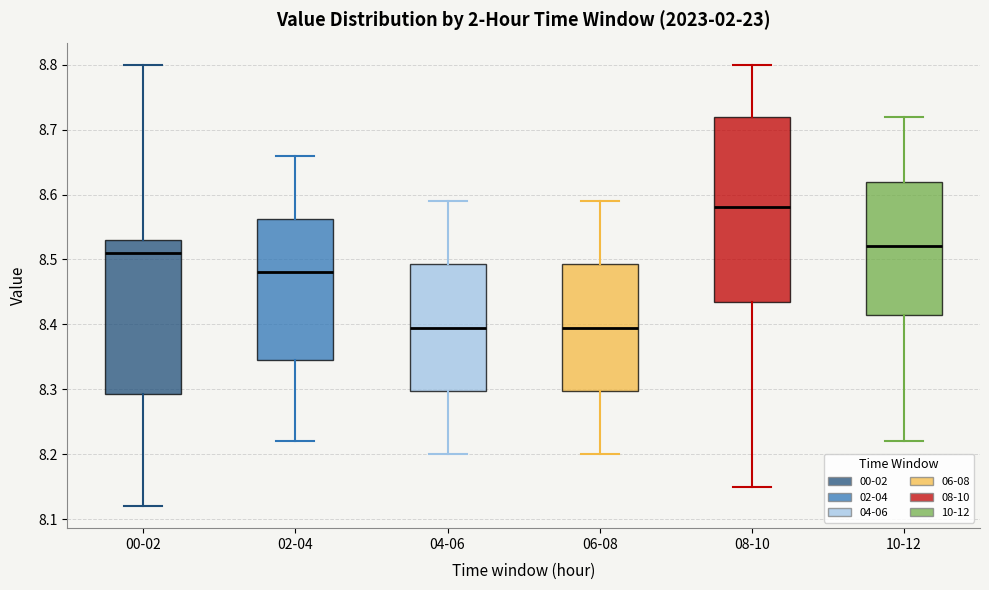

Reading left to right, read every box against the y-axis: the position of its median line, the range the box covers, and the ends of its whiskers. The values are not printed on the chart, so give them approximately, as read against the axis.

00-02: median 8.51, box 8.29 to 8.53, whiskers 8.12 to 8.80
02-04: median 8.48, box 8.35 to 8.56, whiskers 8.22 to 8.66
04-06: median 8.40, box 8.30 to 8.49, whiskers 8.20 to 8.59
06-08: median 8.40, box 8.30 to 8.49, whiskers 8.20 to 8.59
08-10: median 8.58, box 8.44 to 8.72, whiskers 8.15 to 8.80
10-12: median 8.52, box 8.42 to 8.62, whiskers 8.22 to 8.72